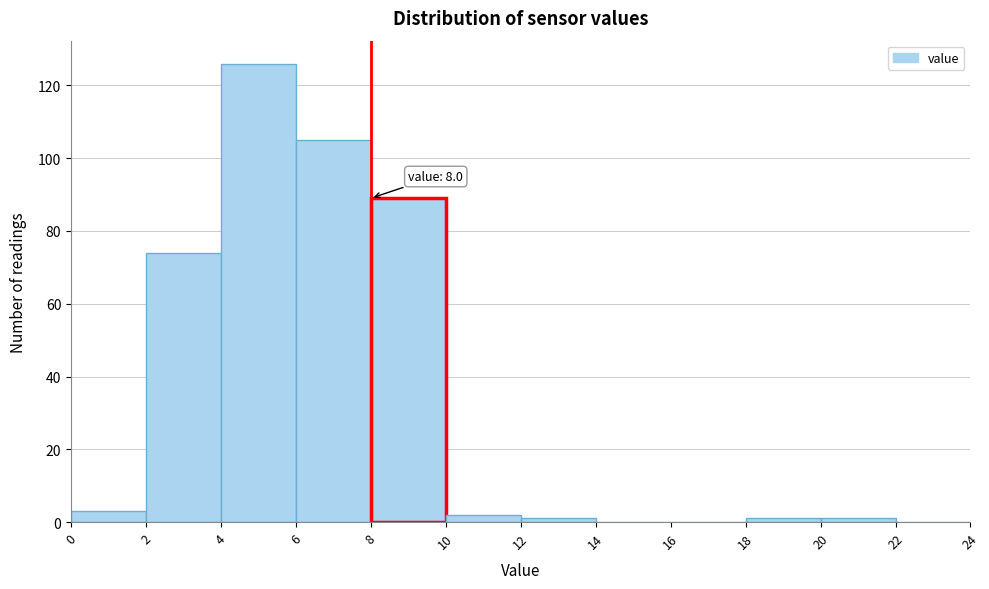

Which range on the x-axis has the tallest bar?

4 to 6